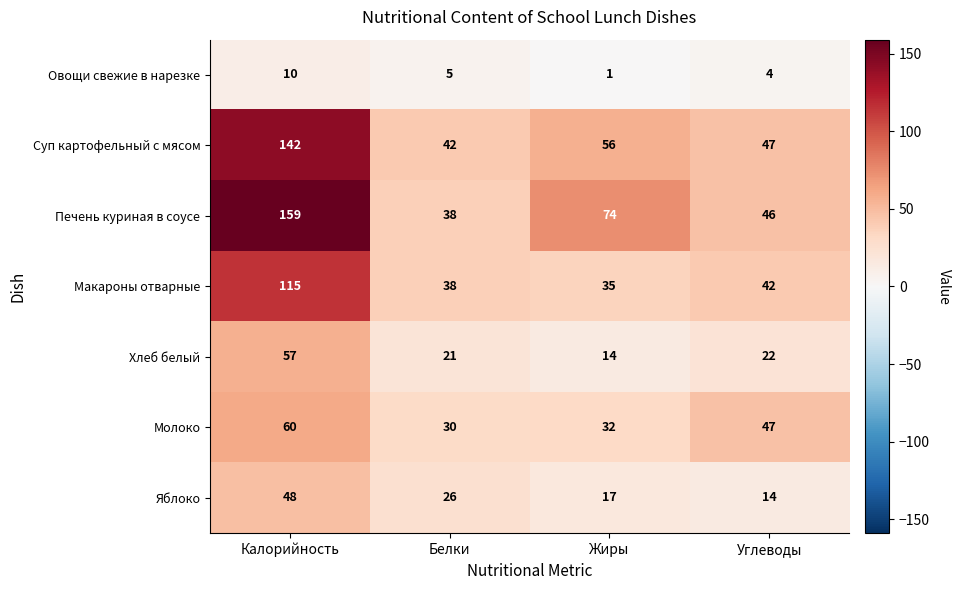

What is the difference between the maximum and minimum values in the Макароны отварные series?

80